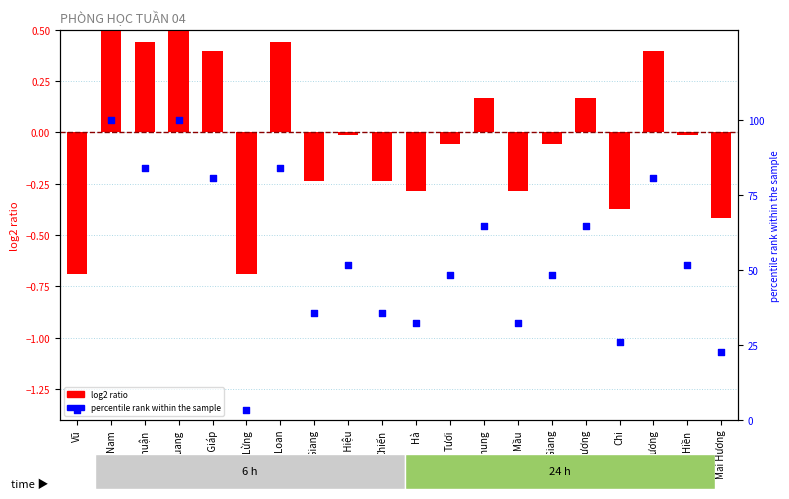

At which category is the sum across all series the highest?

Nam